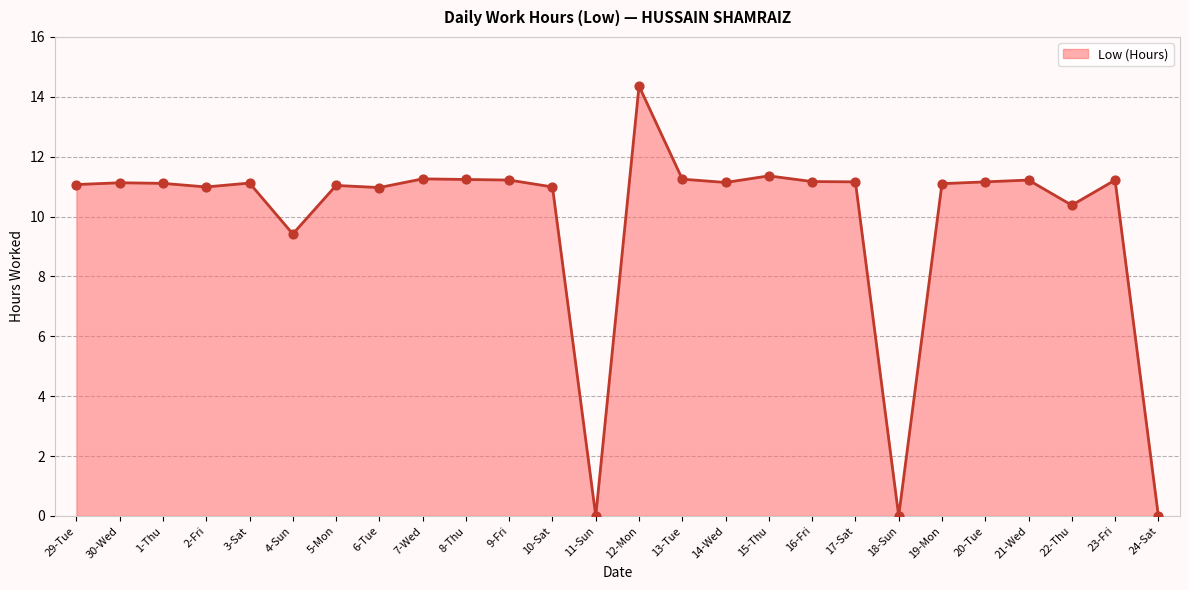

What is the change in value from 29-Tue to 13-Tue?

+0.2